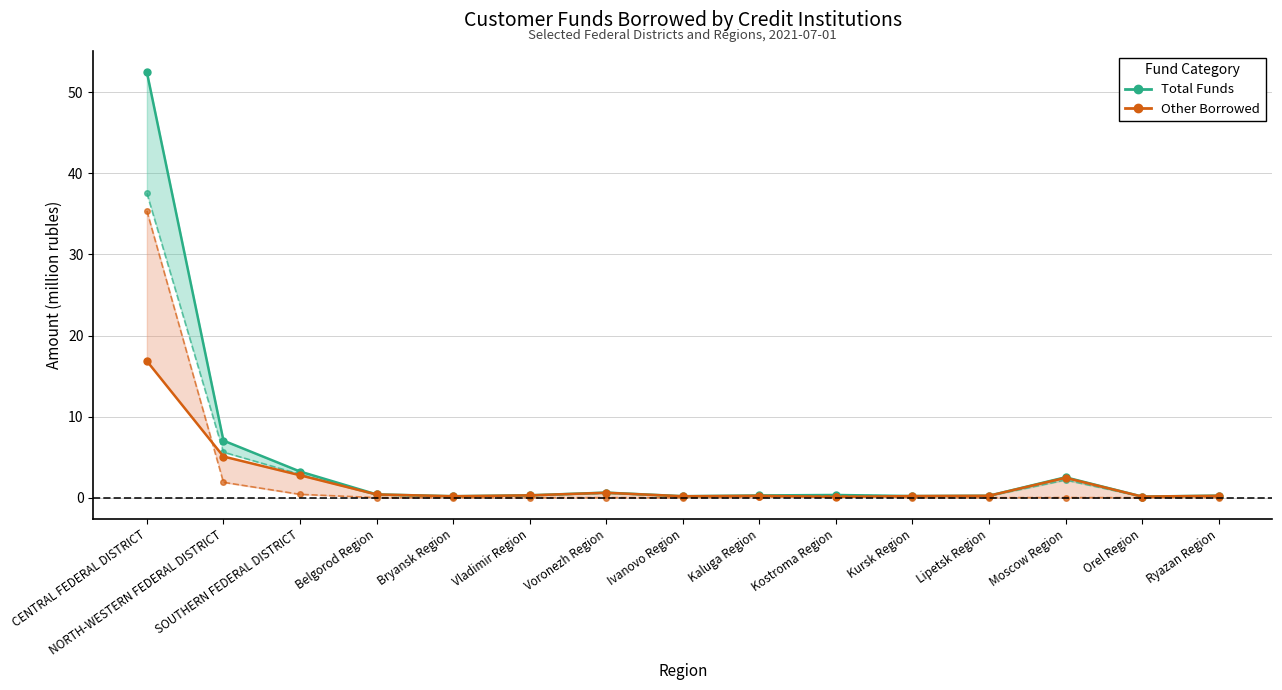

Which series has the largest total across all categories?

Total Funds